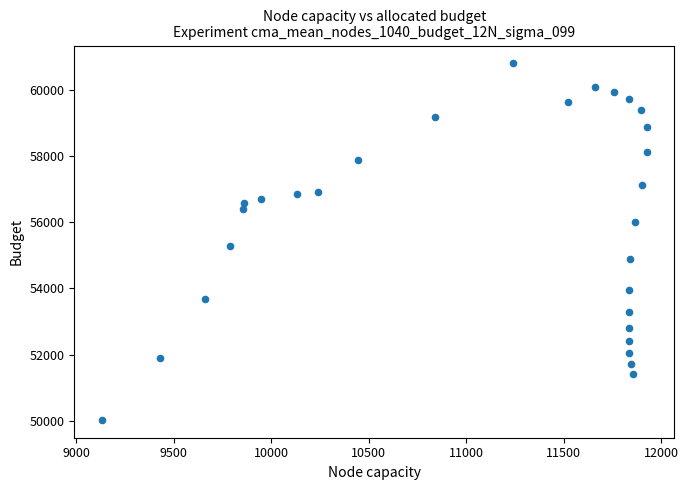

What is the range of Y values (max minus min)?

10770.1